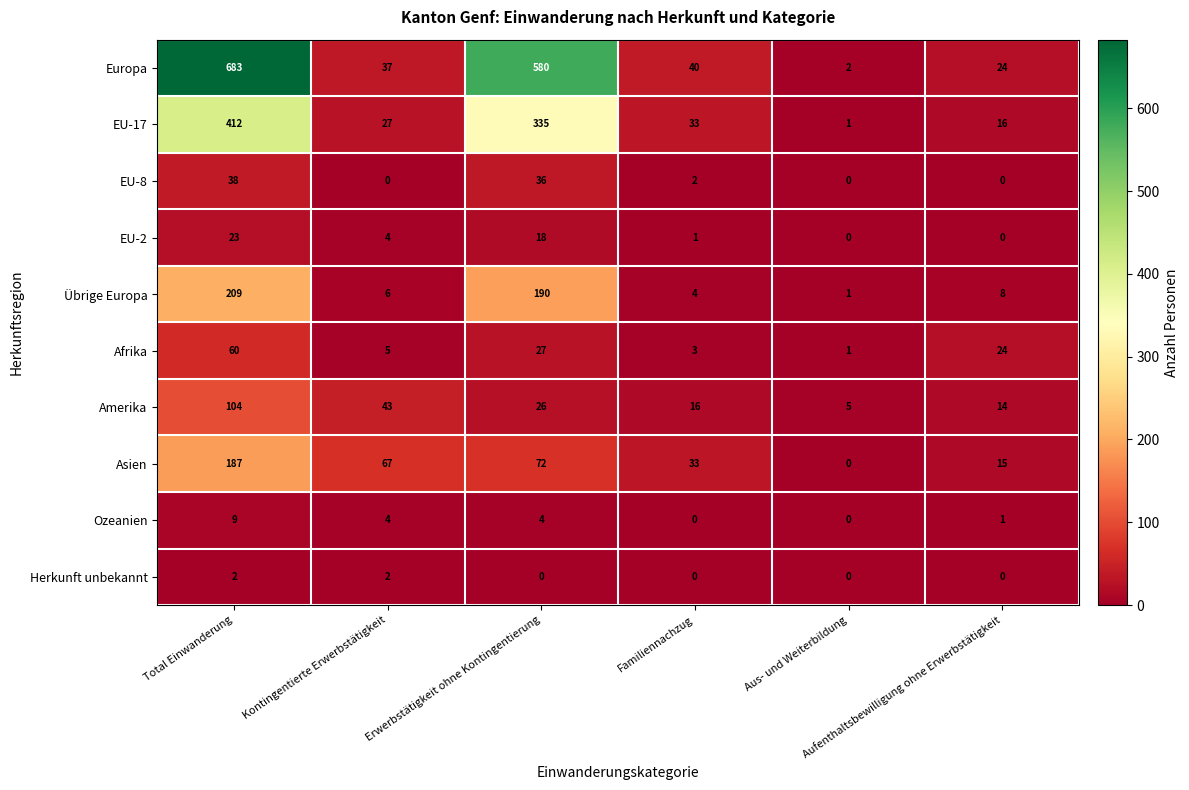

At Total Einwanderung, list the series in order from smallest to largest.

Herkunft unbekannt, Ozeanien, EU-2, EU-8, Afrika, Amerika, Asien, Übrige Europa, EU-17, Europa